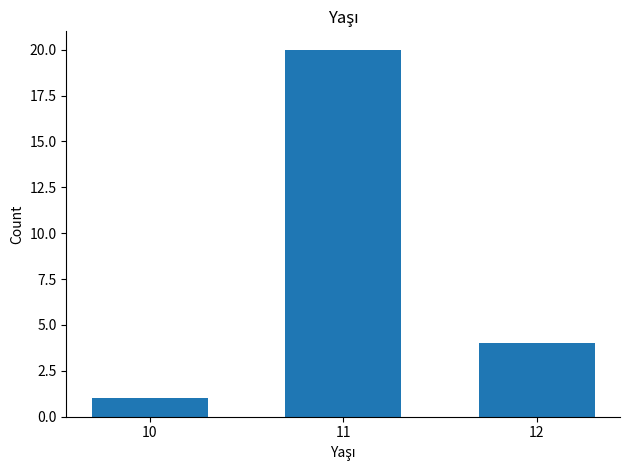

What is the minimum value shown in the chart?

1